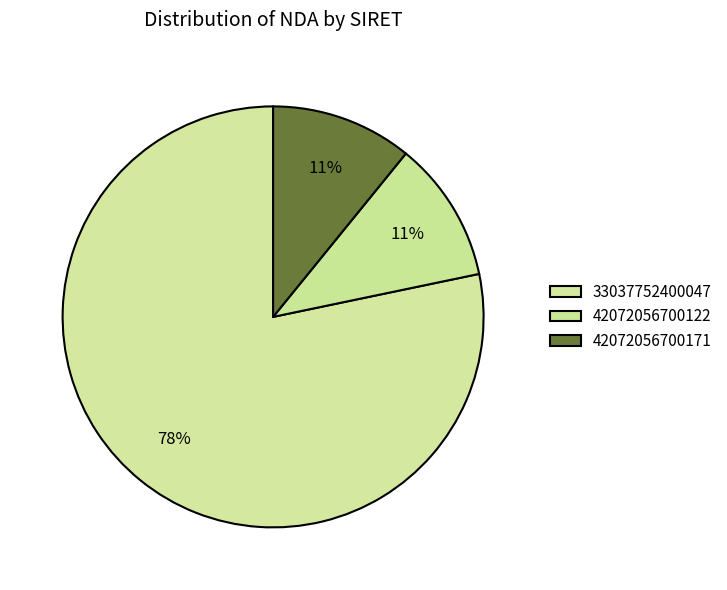

What is the smallest slice in the pie chart?

42072056700122